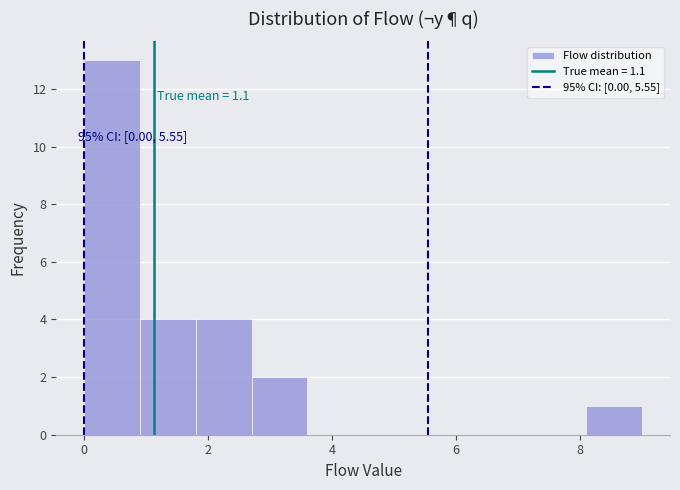

Over which range of the x-axis is the bar tallest?

0.0 to 0.9